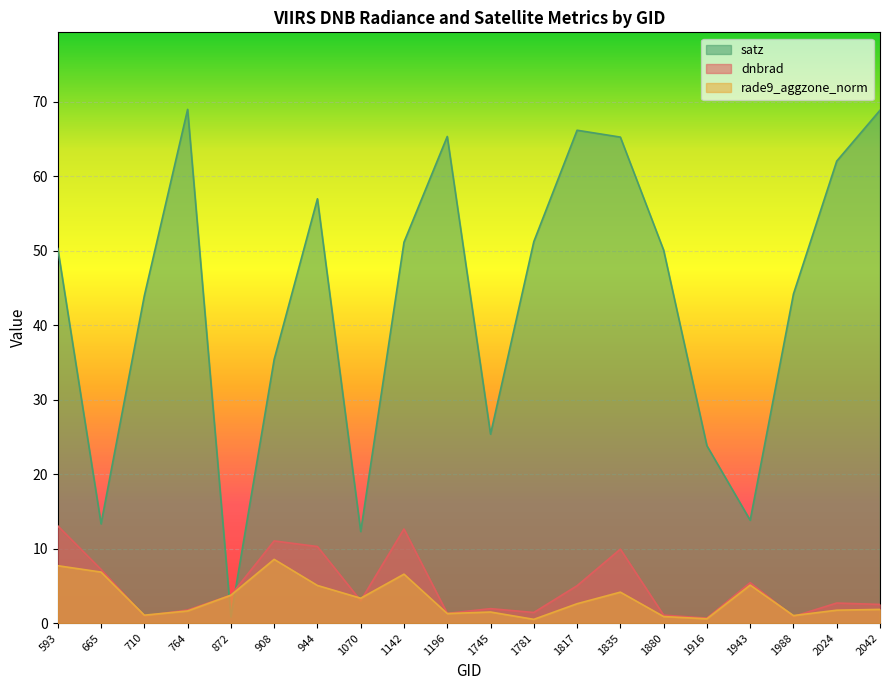

True or false: dnbrad has a value of 23.1 at 593.

False